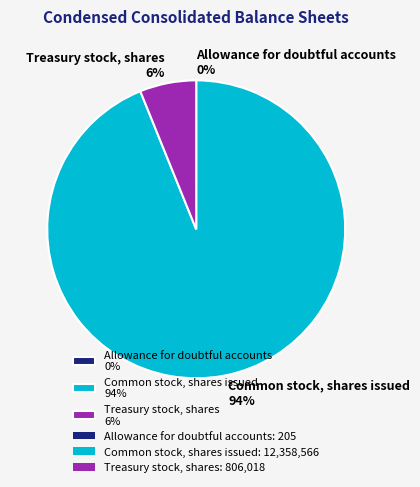

To the nearest percent, what is the average slice percentage?

33%